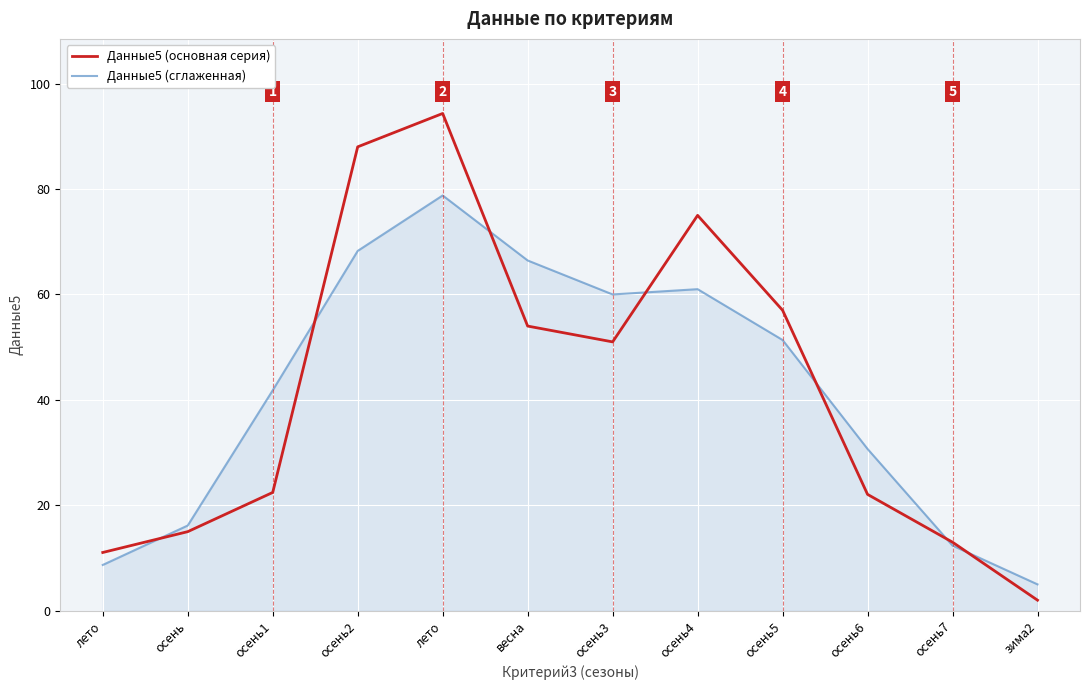

At which label is Данные5 (основная серия) closest to 48?

осень3